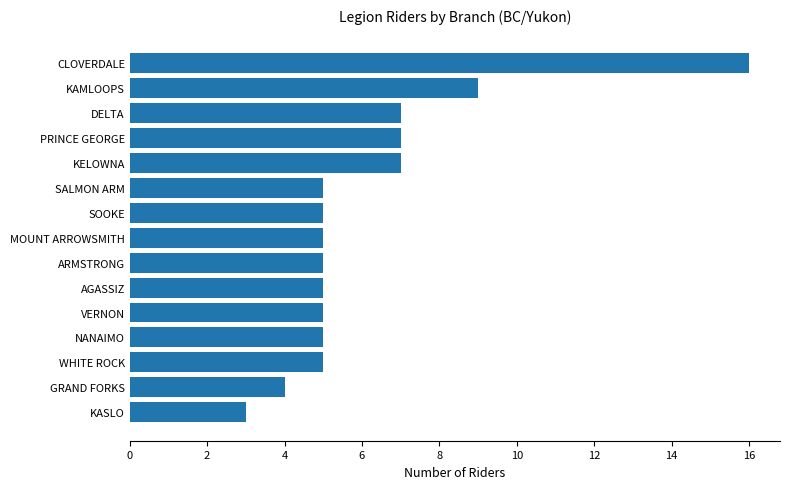

What is the minimum value shown in the chart?

3